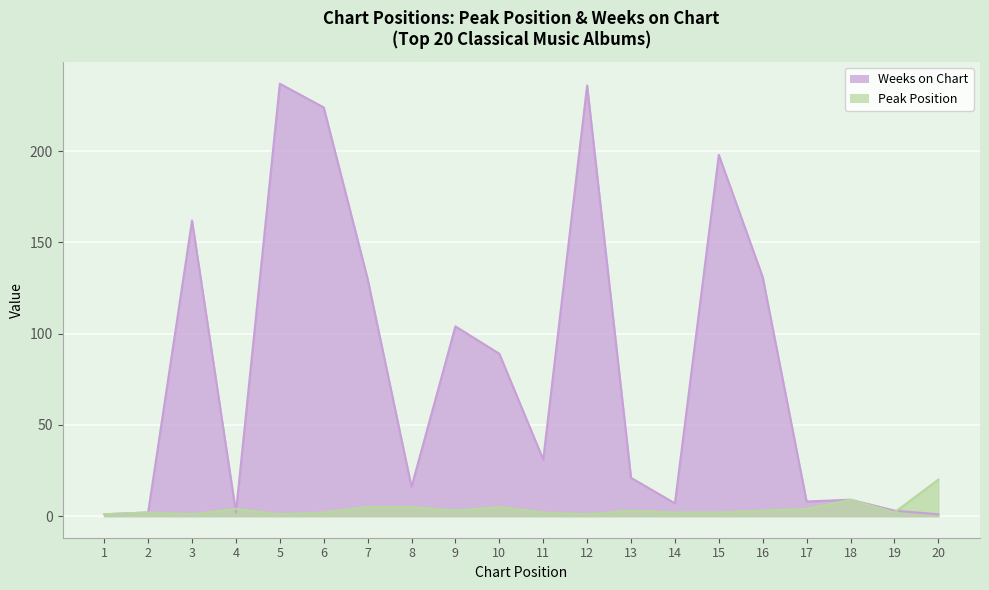

The value of Peak Position at 7 is 8. True or false?

False